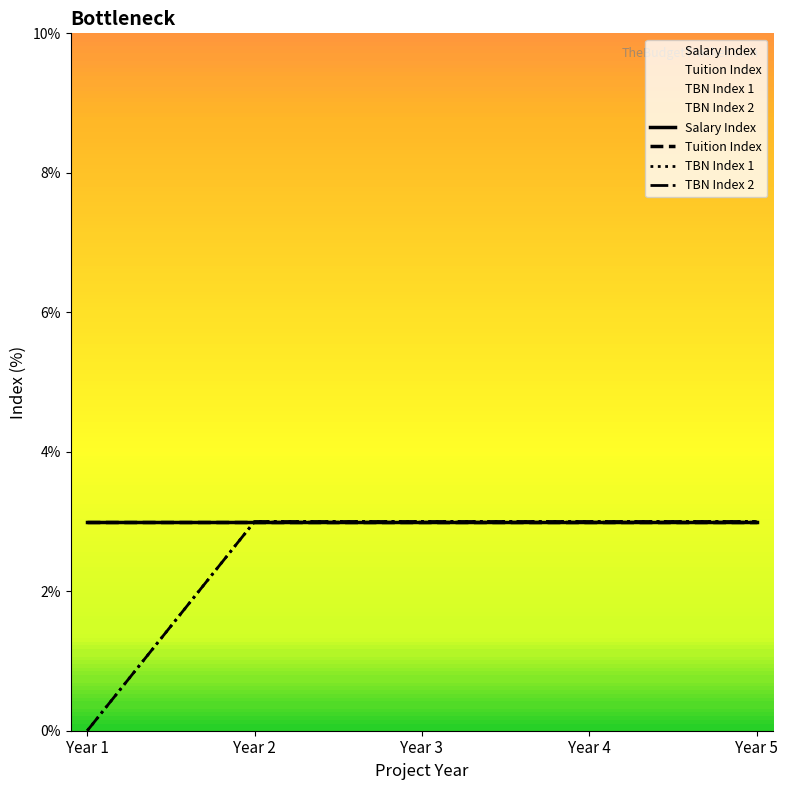

True or false: Tuition Index and TBN Index 1 cross at least once.

False